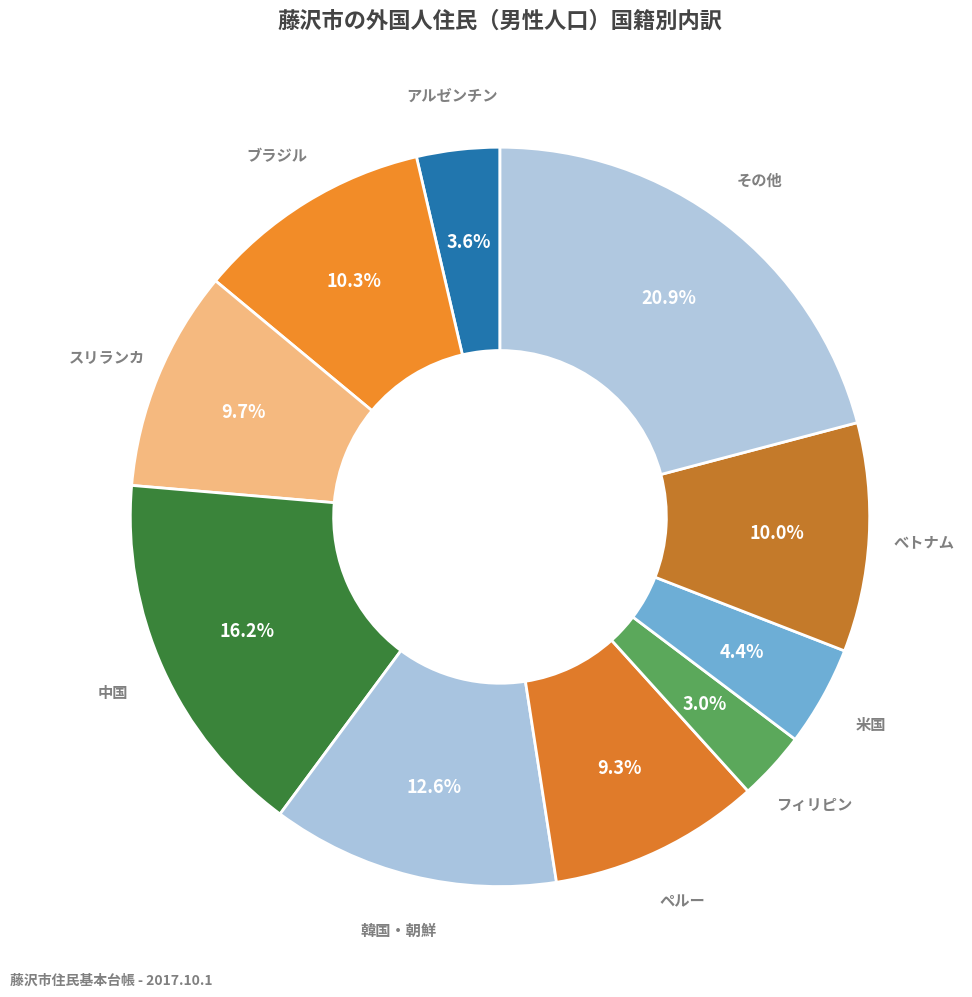

Rank the categories by value from highest to lowest.

その他, 中国, 韓国・朝鮮, ブラジル, べトナム, スリランカ, ペルー, 米国, アルゼンチン, フィリピン